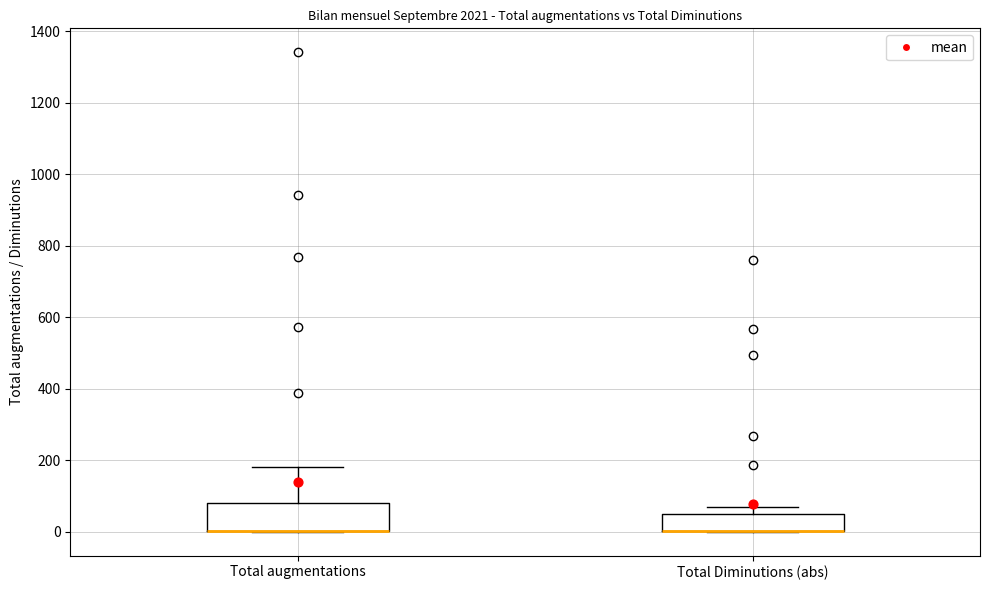

Reading left to right, transcribe this box plot: for each box, give where its median line is, the range the box spans, and where its two whiskers end, as read against the y-axis. The values are not printed on the chart, so give them approximately, as read against the axis.

Total augmentations: median 0 (drawn on the box's lower edge), box 0 to 80, whiskers 0 to 180
Total Diminutions (abs): median 0 (drawn on the box's lower edge), box 0 to 60, whiskers 0 to 80